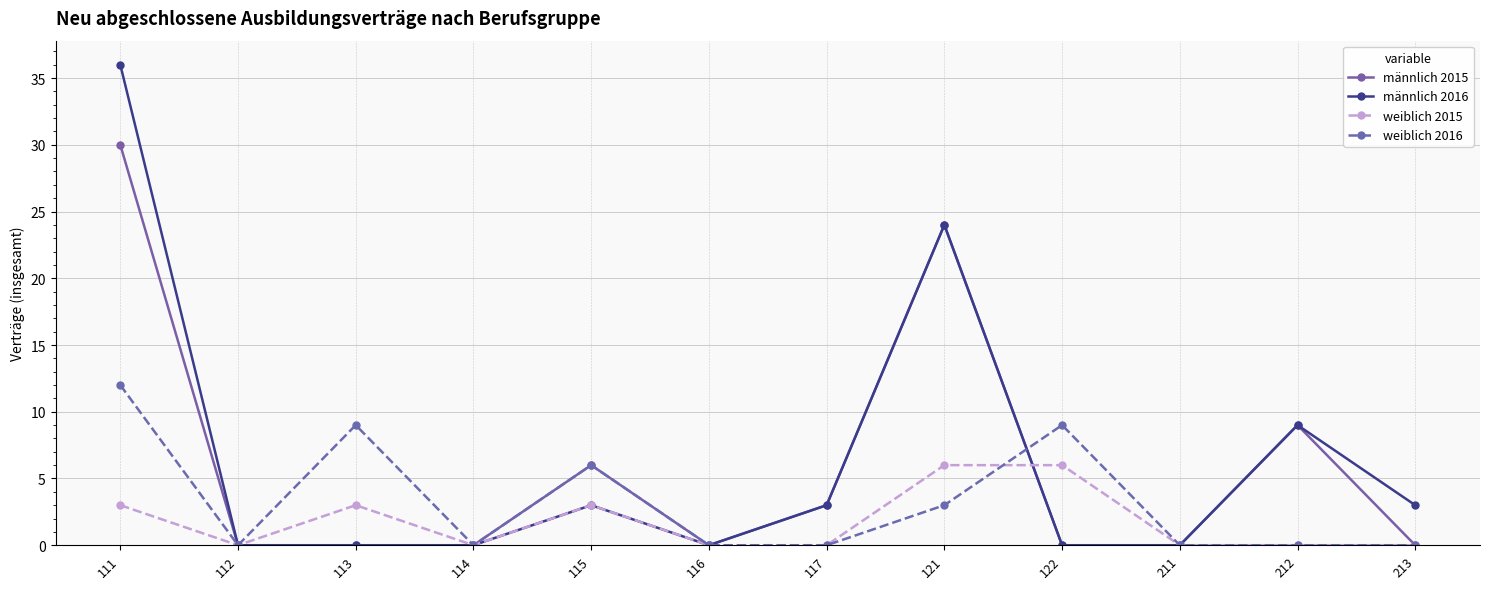

Reading left to right, list all the values displayed in this chart.

männlich 2015: 30	0	0	0	6	0	3	24	0	0	9	0
männlich 2016: 36	0	0	0	3	0	3	24	0	0	9	3
weiblich 2015: 3	0	3	0	3	0	0	6	6	0	0	0
weiblich 2016: 12	0	9	0	6	0	0	3	9	0	0	0